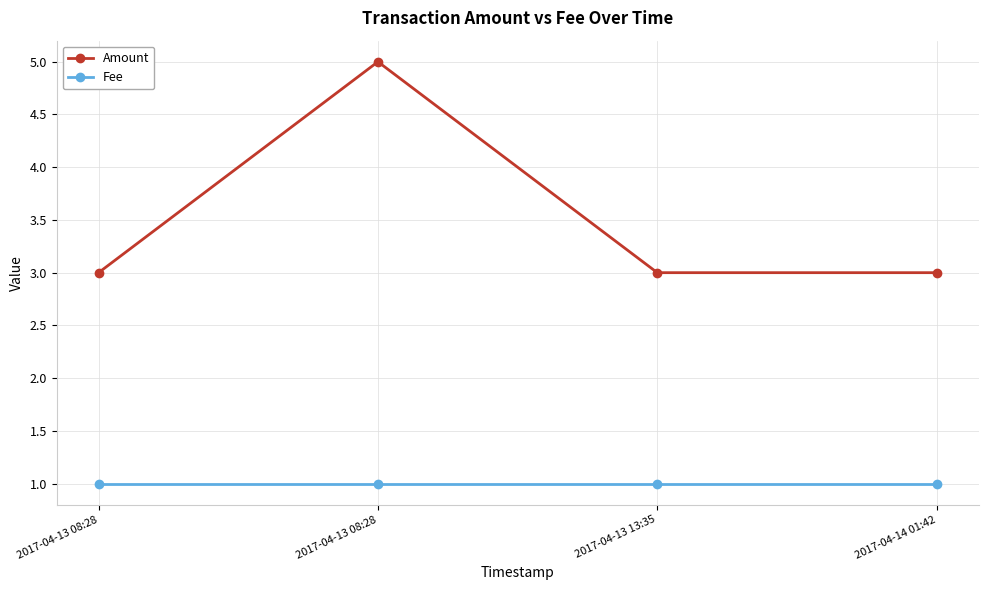

What is the label of the 3rd point from the left?

2017-04-13 13:35